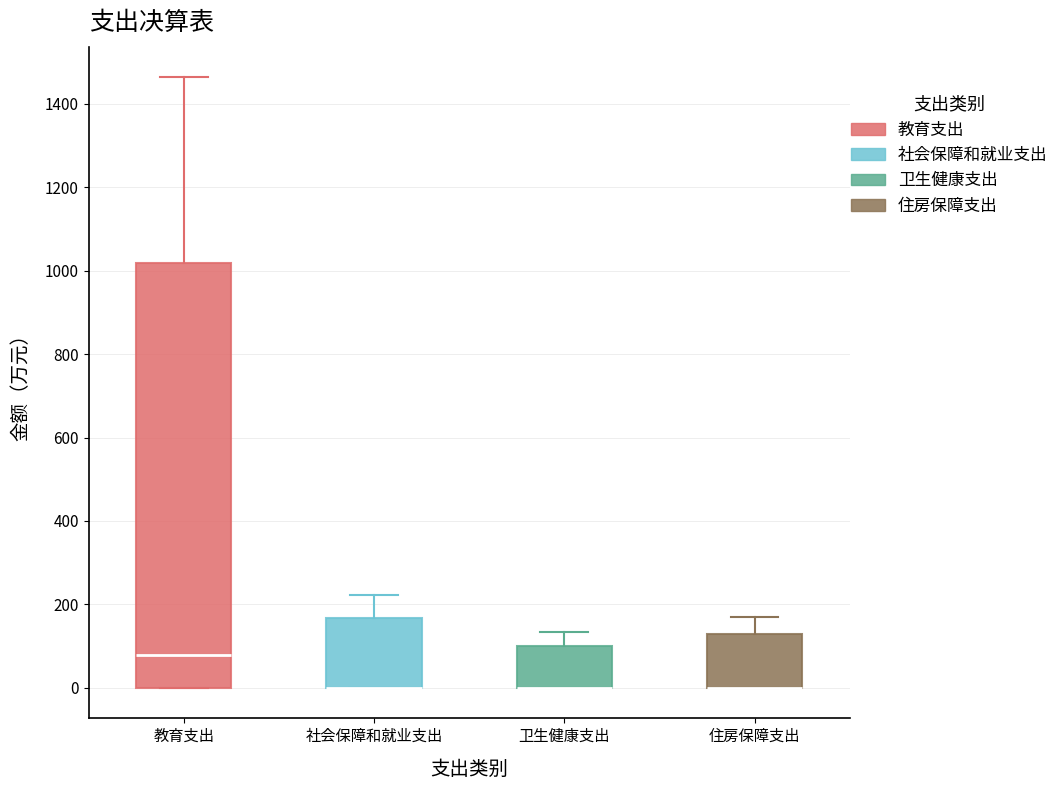

Comparing the boxes themselves (not the whiskers), which one is the tallest?

教育支出